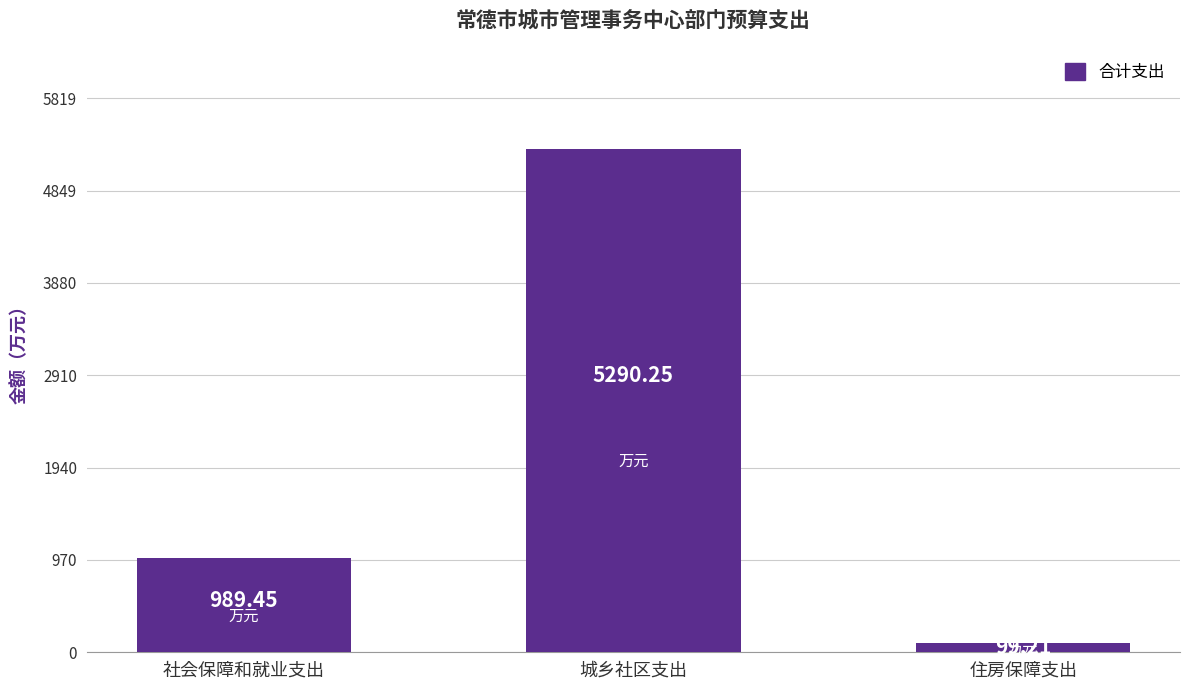

Is it true that the value at 社会保障和就业支出 is 989.4?

True